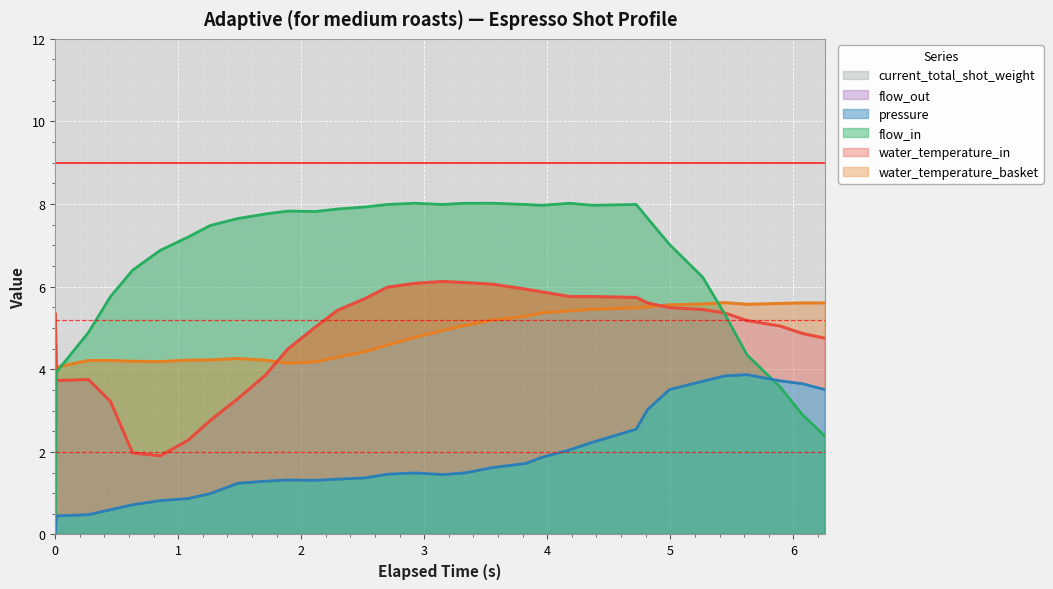

What is the highest value of the flow_in series?

8.0